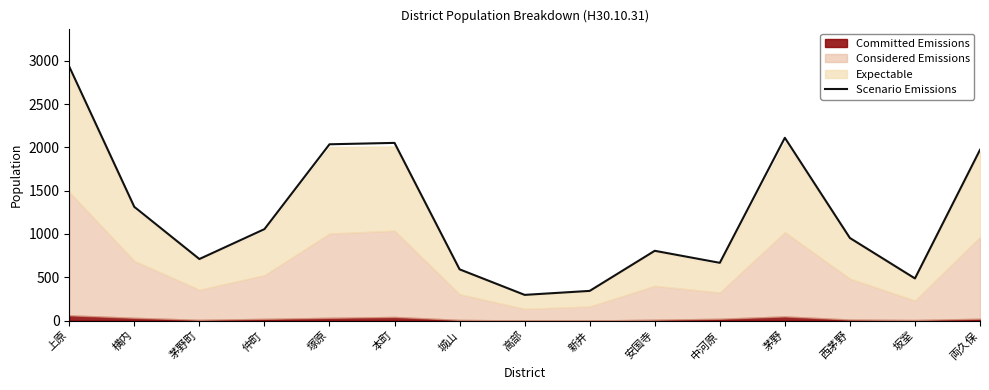

Is it true that the value at 西茅野 is 954?

True